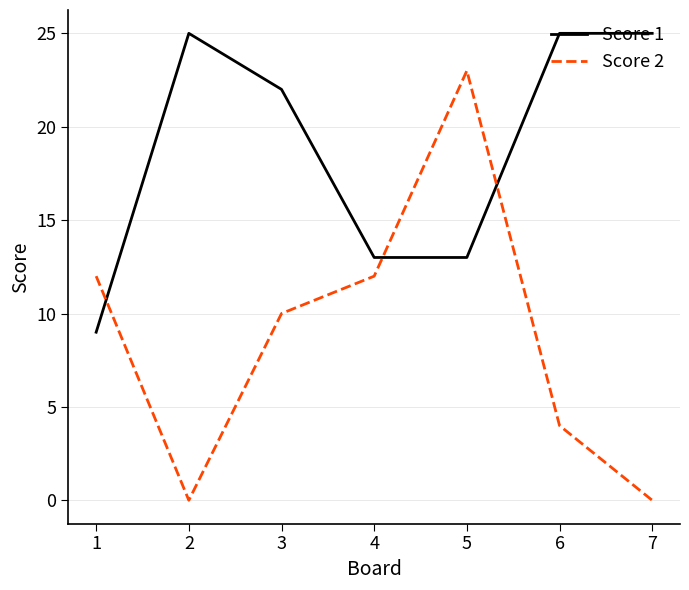

What are all the series names shown in the legend?

Score 1, Score 2